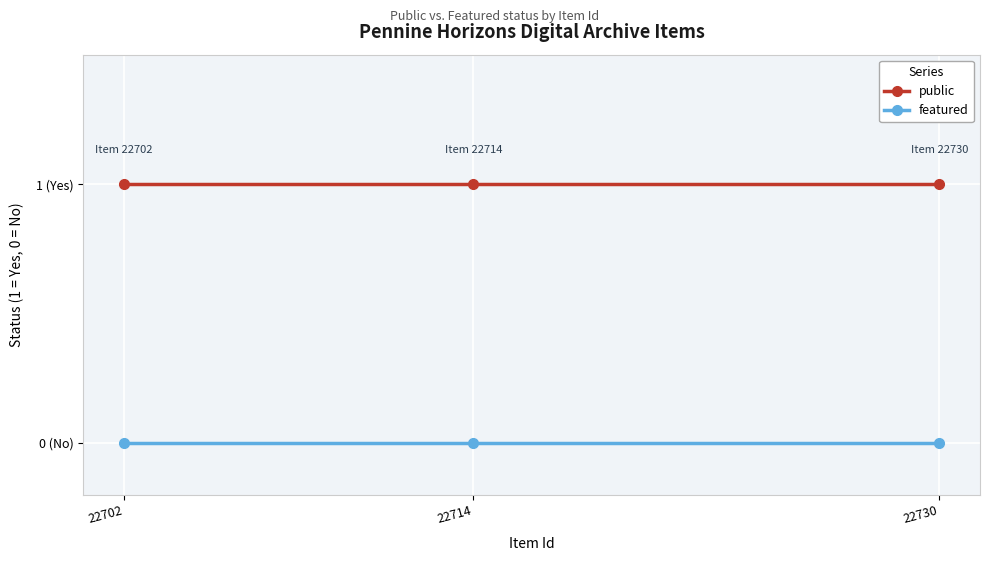

Is the value of public at 22730 greater than the value of featured at 22702?

Yes